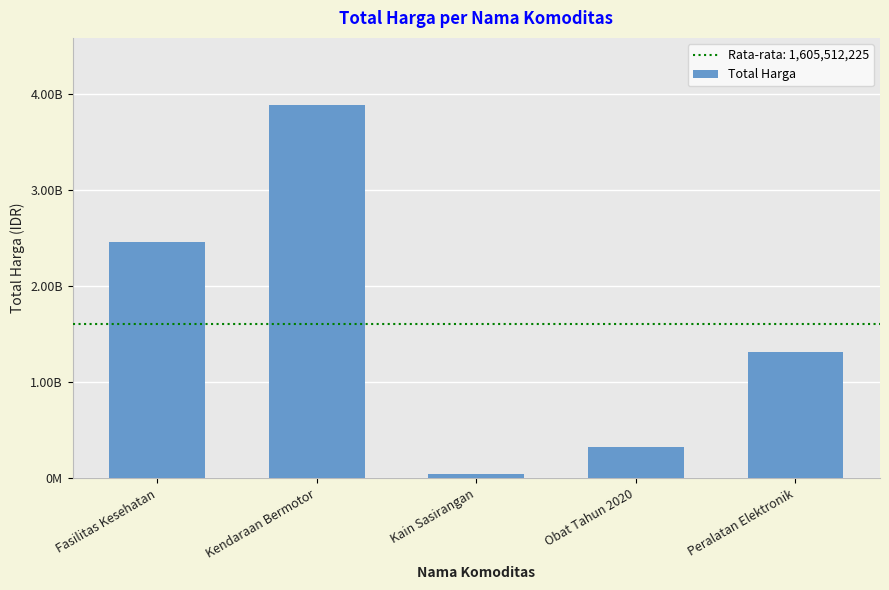

List the labels in order of value, largest first.

Kendaraan Bermotor, Fasilitas Kesehatan, Peralatan Elektronik, Obat Tahun 2020, Kain Sasirangan